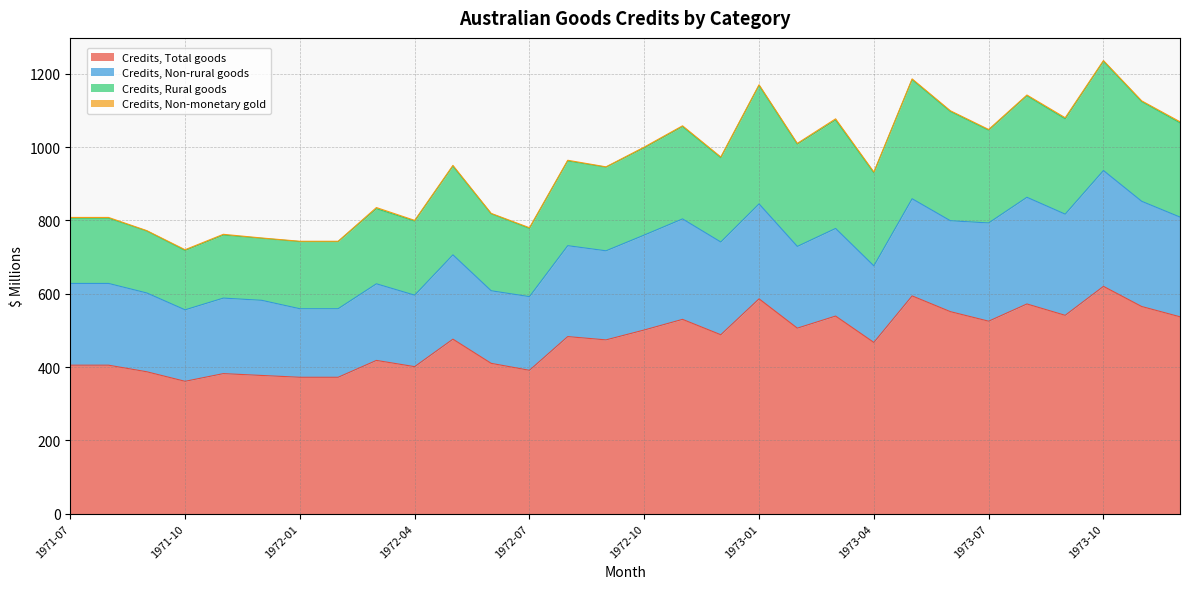

True or false: Credits, Non-rural goods has a value of 179 at 1973-11.

False